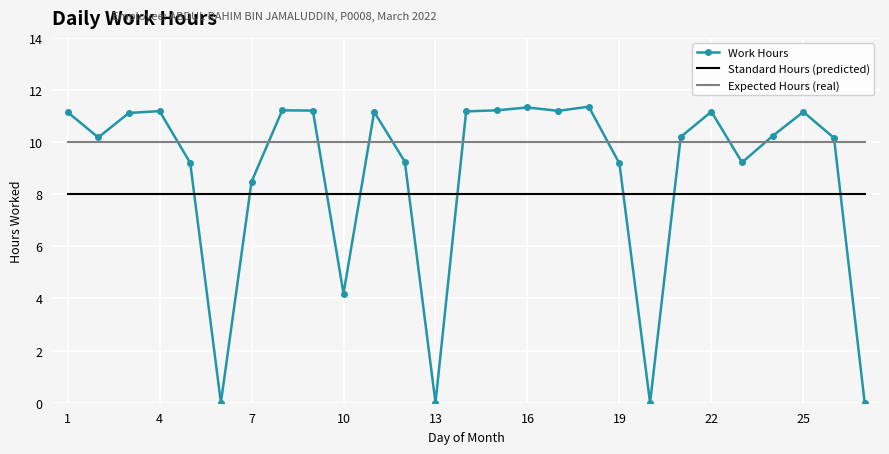

Which series has the largest total across all categories?

Expected Hours (real)